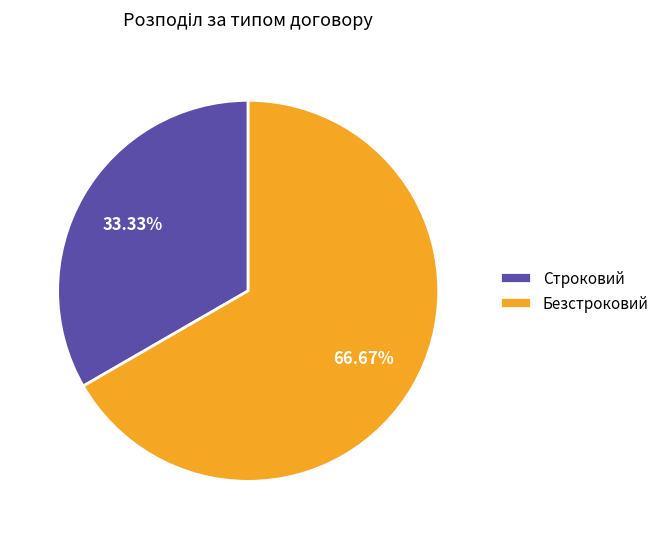

How many segments does this pie chart have?

2